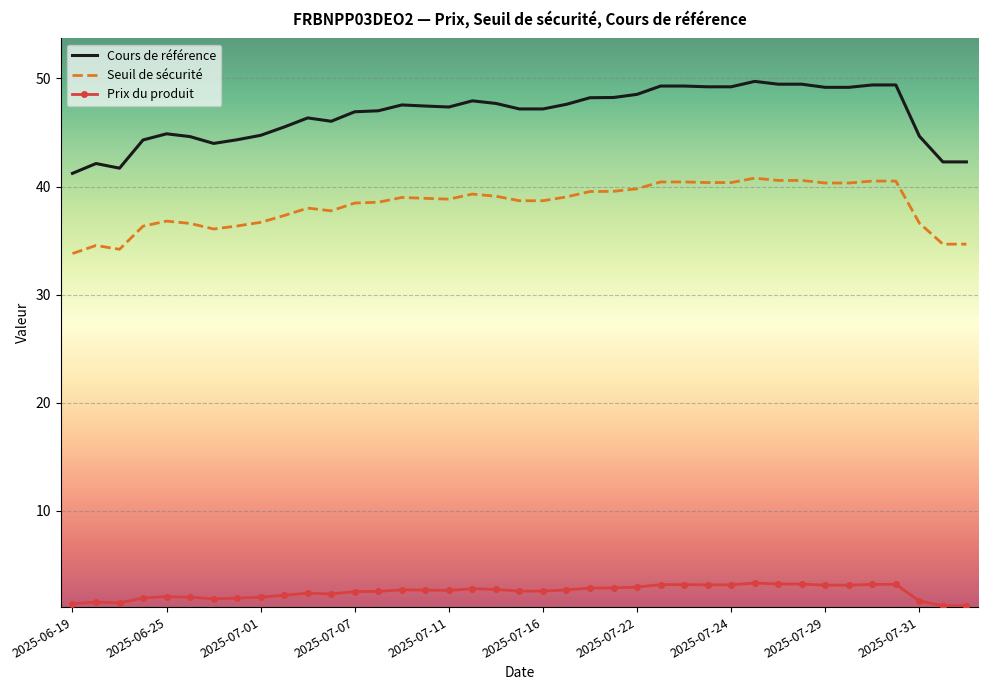

List the series in order of their overall mean, highest first.

Cours de référence, Seuil de sécurité, Prix du produit